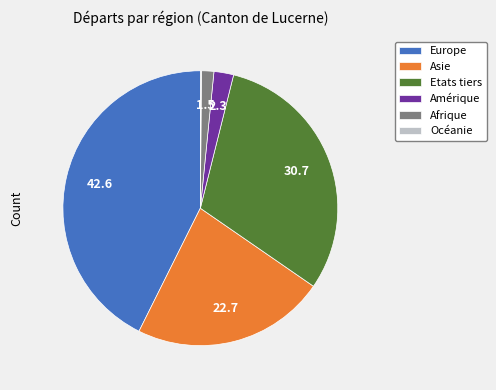

Which has a higher value, Amérique or Etats tiers?

Etats tiers